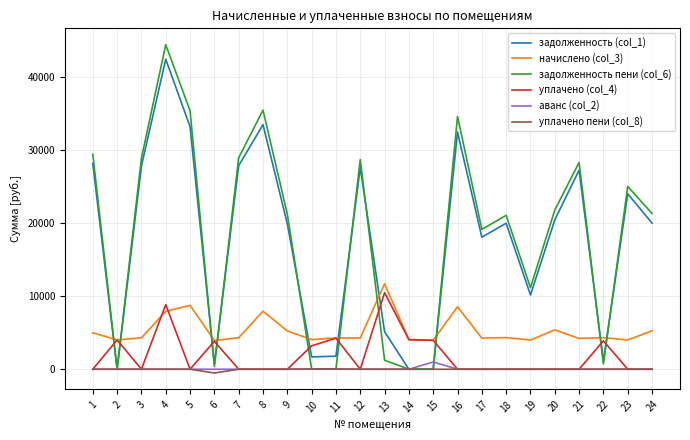

Which series has the widest spread of values?

задолженность пени (col_6)